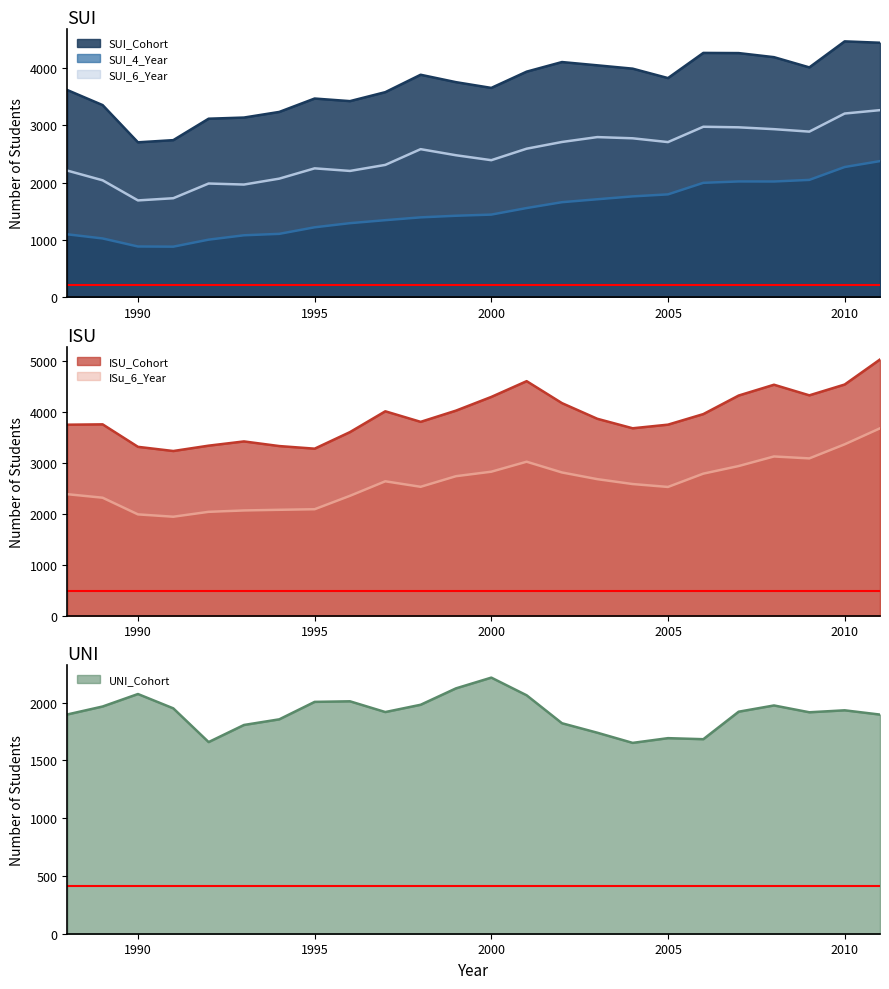

What is the value of the ISU_Cohort point at the 3rd from the left?

3310